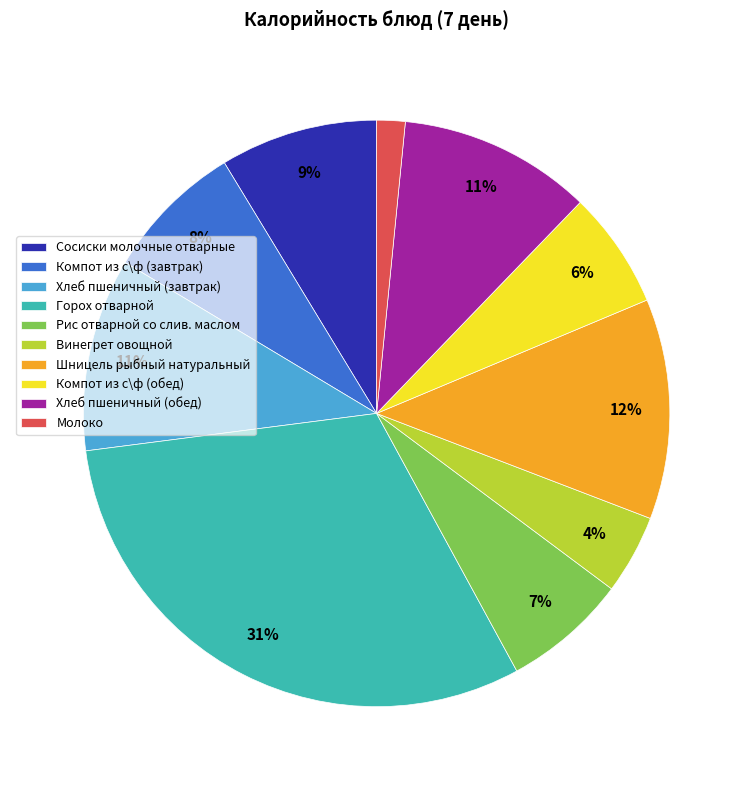

Which slice is the smallest?

Молоко